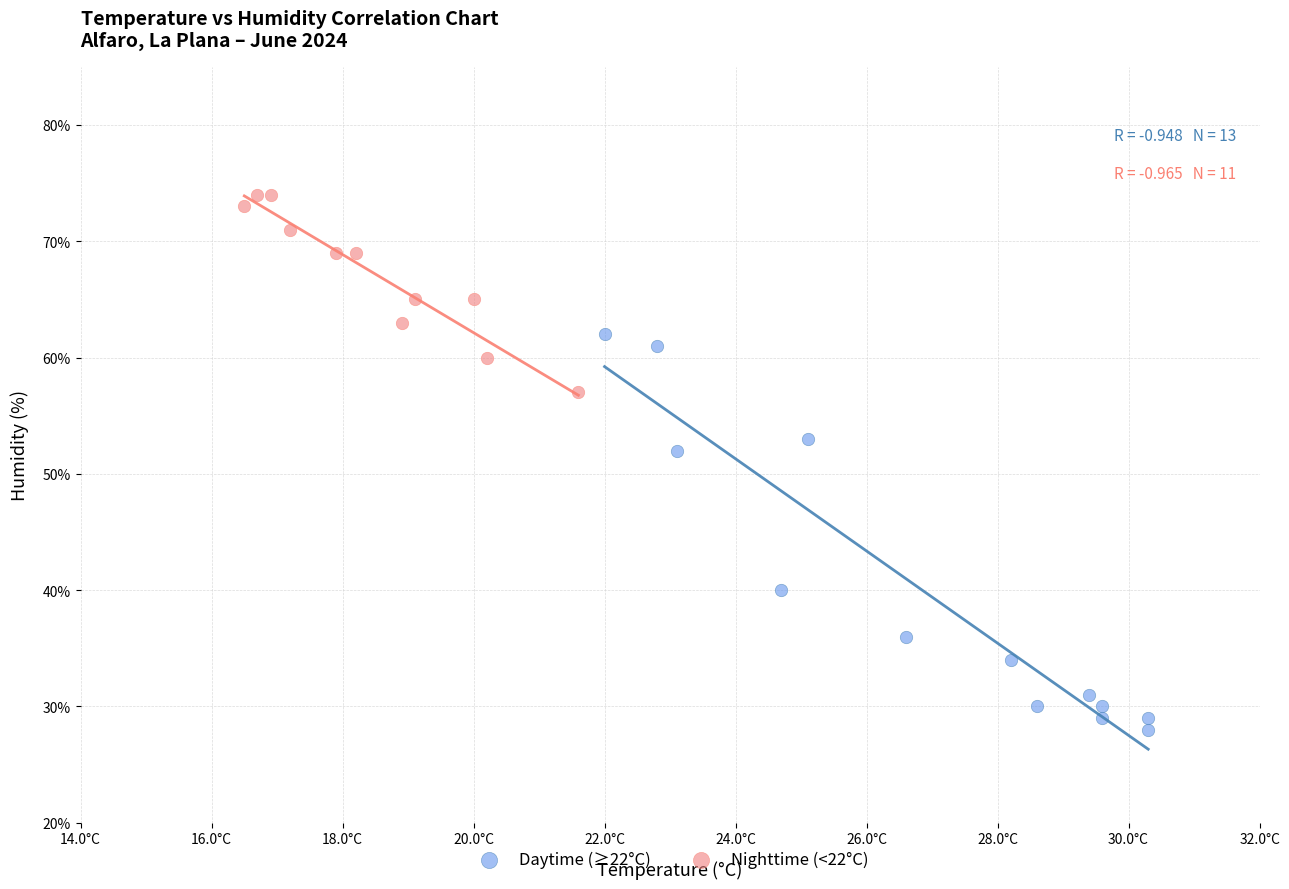

Which series reaches the minimum Y coordinate?

Daytime (≥22°C)